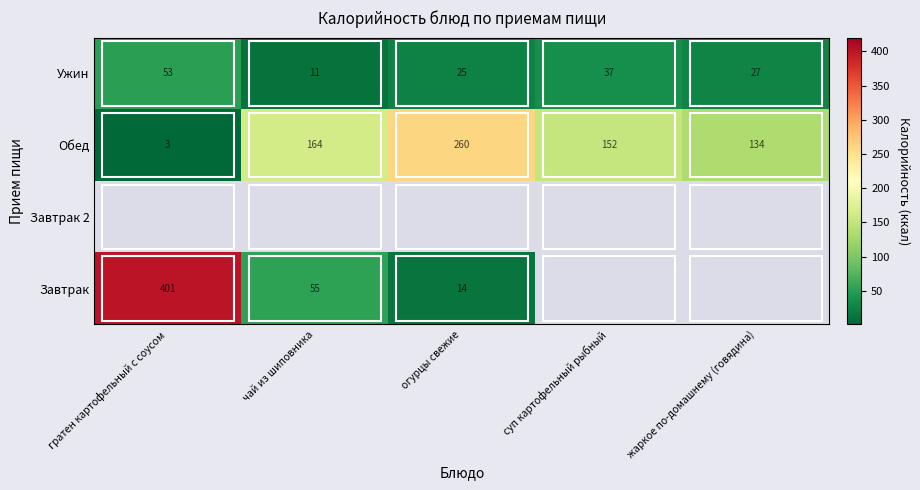

What is the greatest value displayed?

401